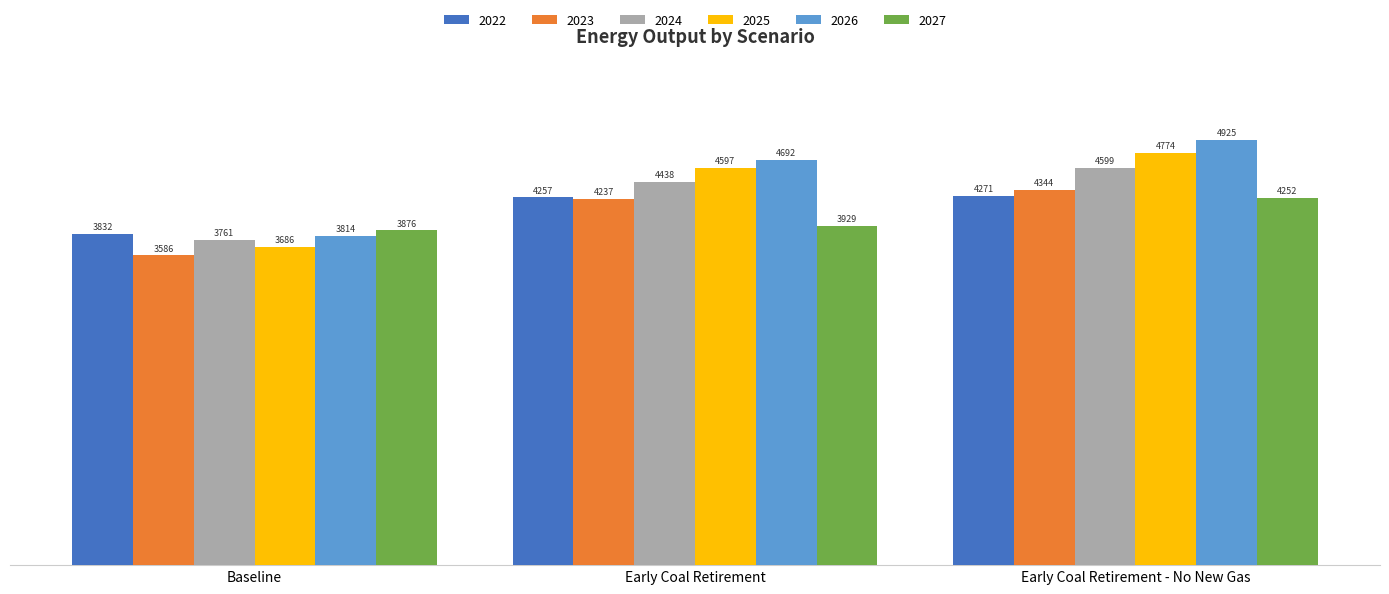

How many groups of bars are there?

3